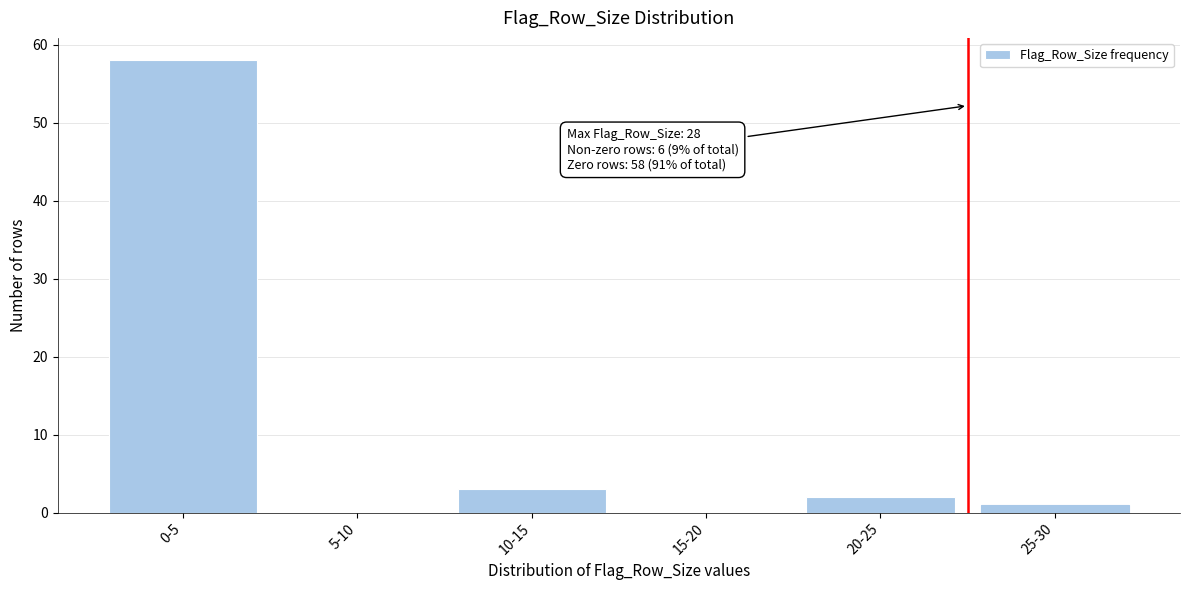

Reading left to right, transcribe all the data shown in this chart.

0-5=58	5-10=0	10-15=3	15-20=0	20-25=2	25-30=1